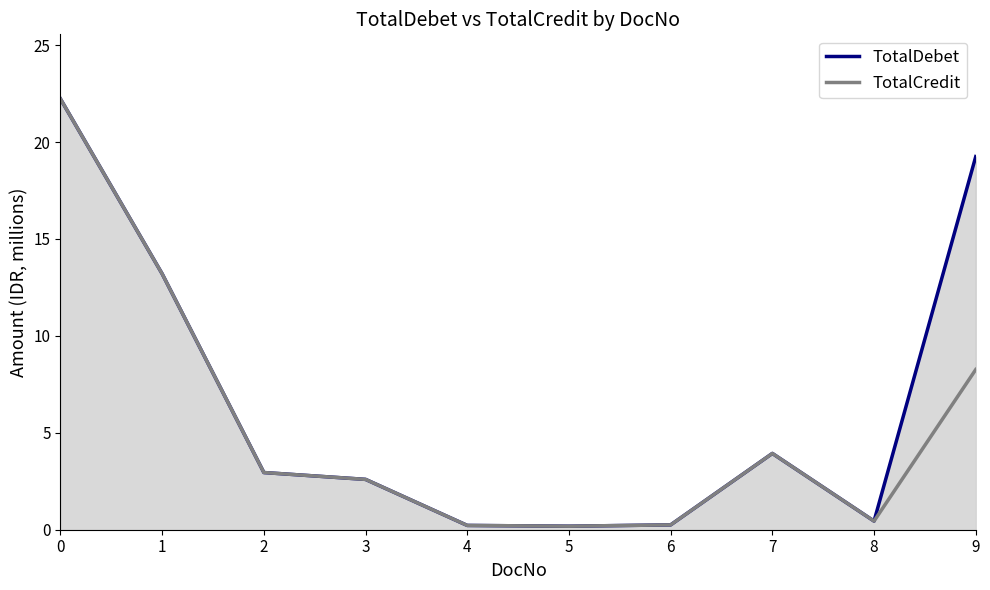

What is the value of the TotalCredit point at the 8th from the left?

3.9